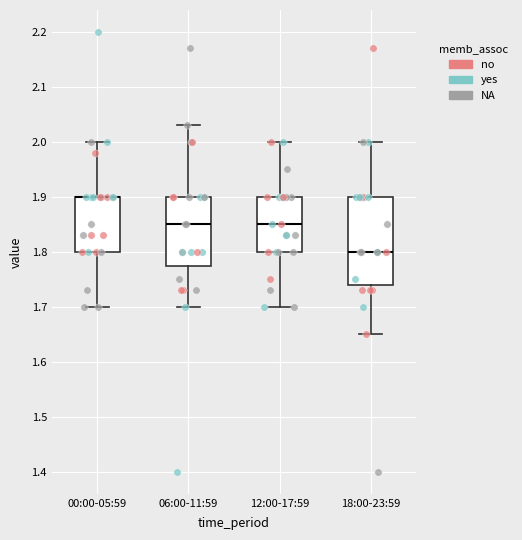

Where is the upper edge of the box for 12:00-17:59 on the y-axis? The values are not printed on the chart, so give them approximately, as read against the axis.

1.90